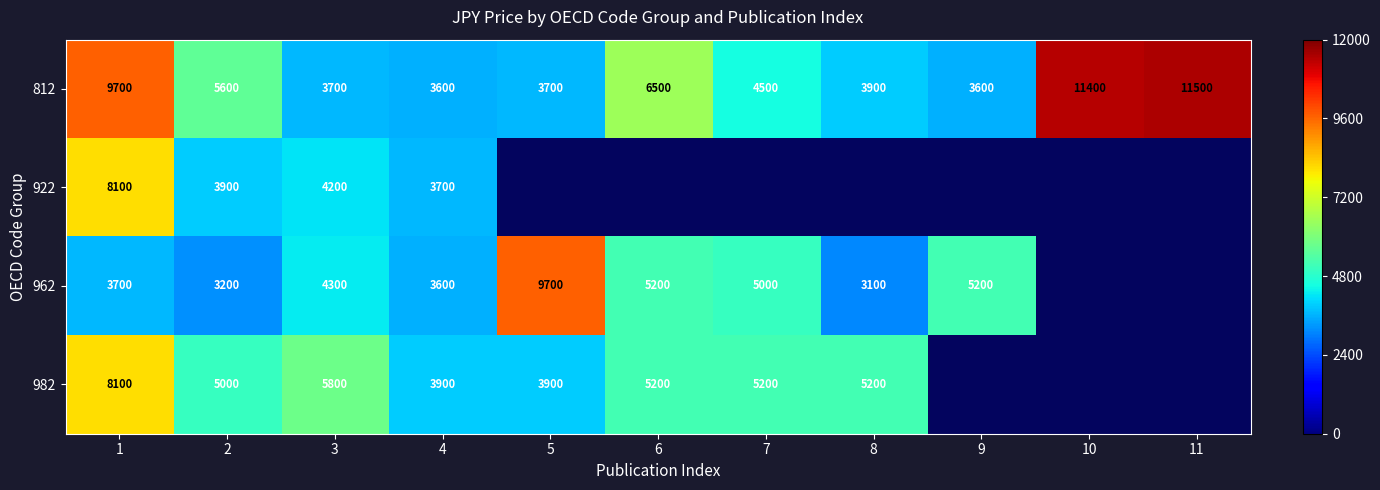

Rank the series at 3 from lowest to highest value.

812, 922, 962, 982